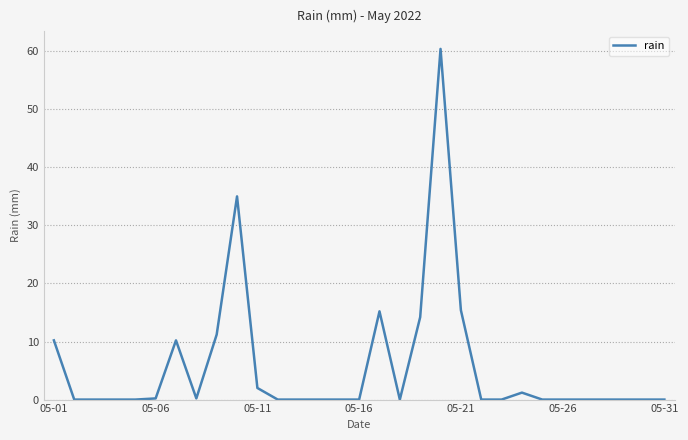

Is this an area chart (filled region under the line)?

No